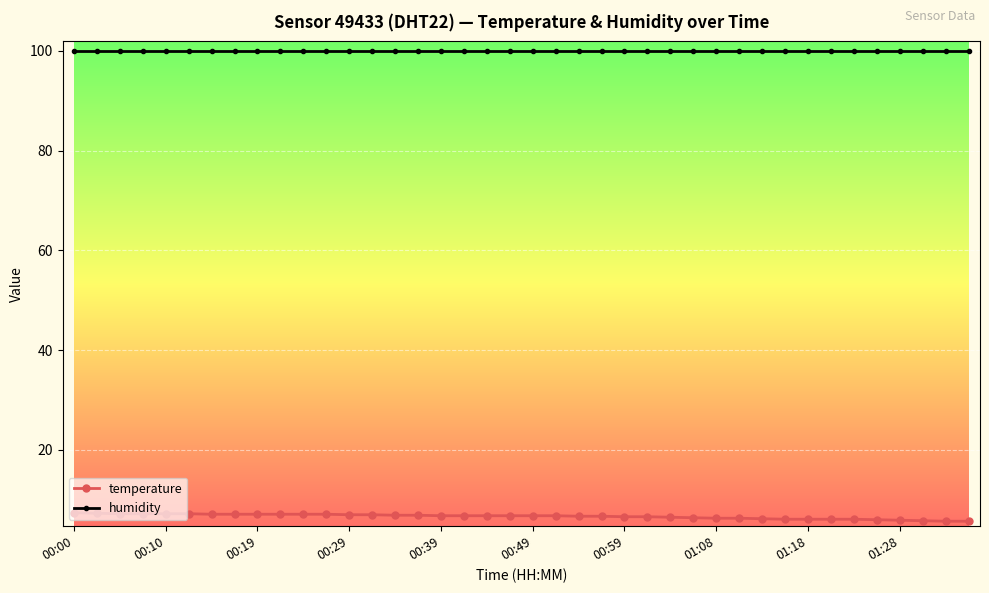

What is the minimum value for temperature?

5.7